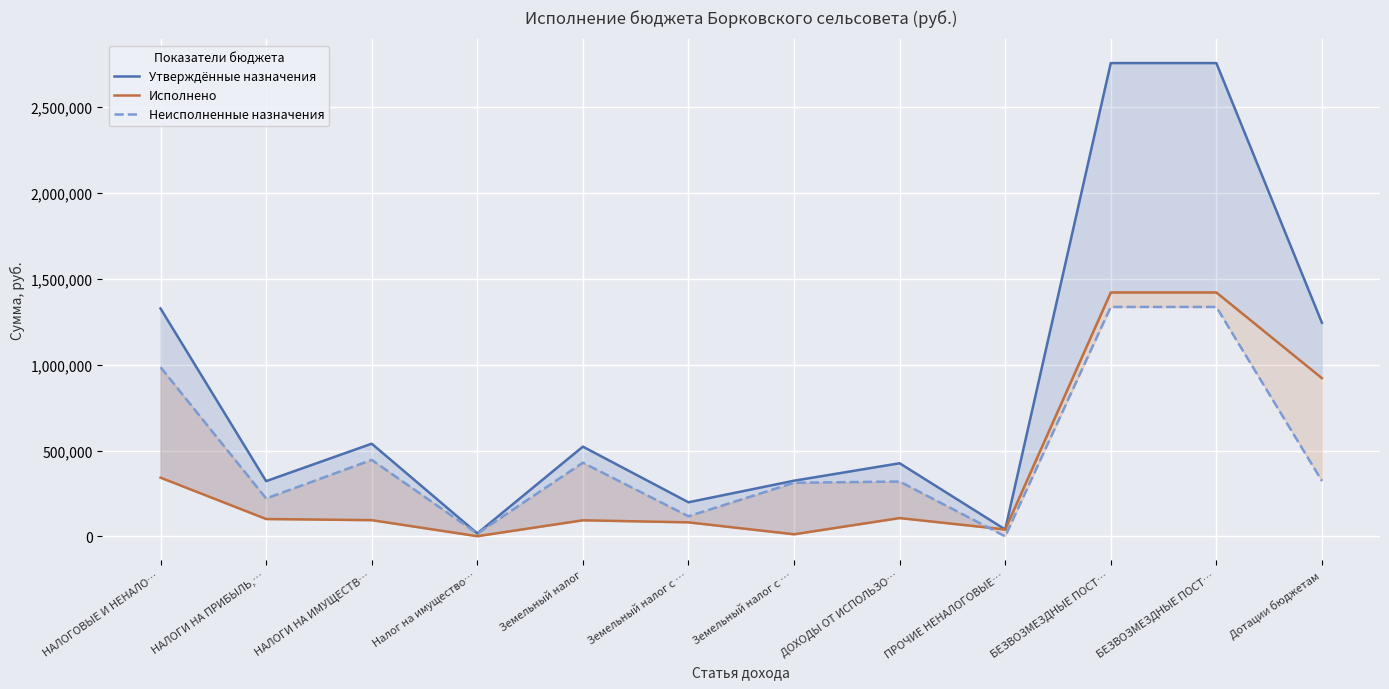

What is the difference between the second highest and minimum values in the Утверждённые назначения series?

2740096.0